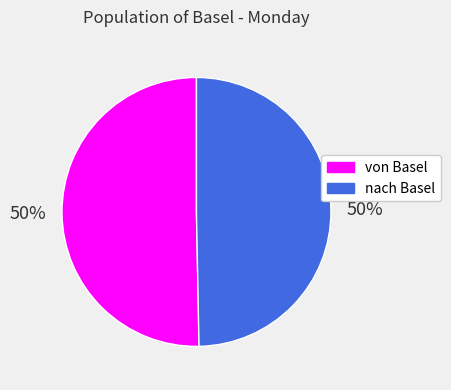

Combined, do von Basel and nach Basel account for over 50%?

Yes